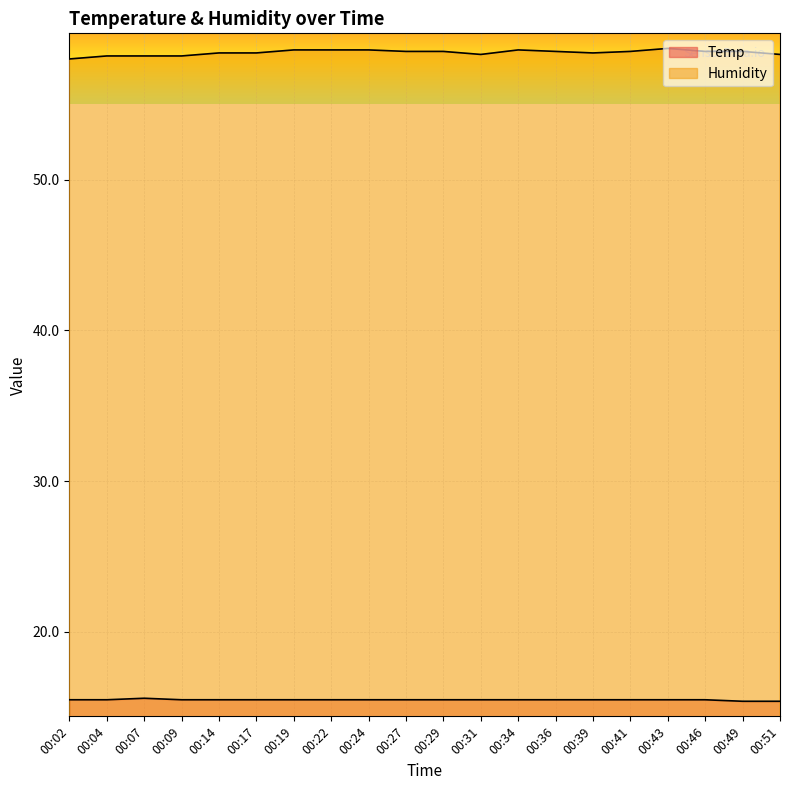

In Temp, how many points are higher than both neighbors (excluding endpoints)?

1